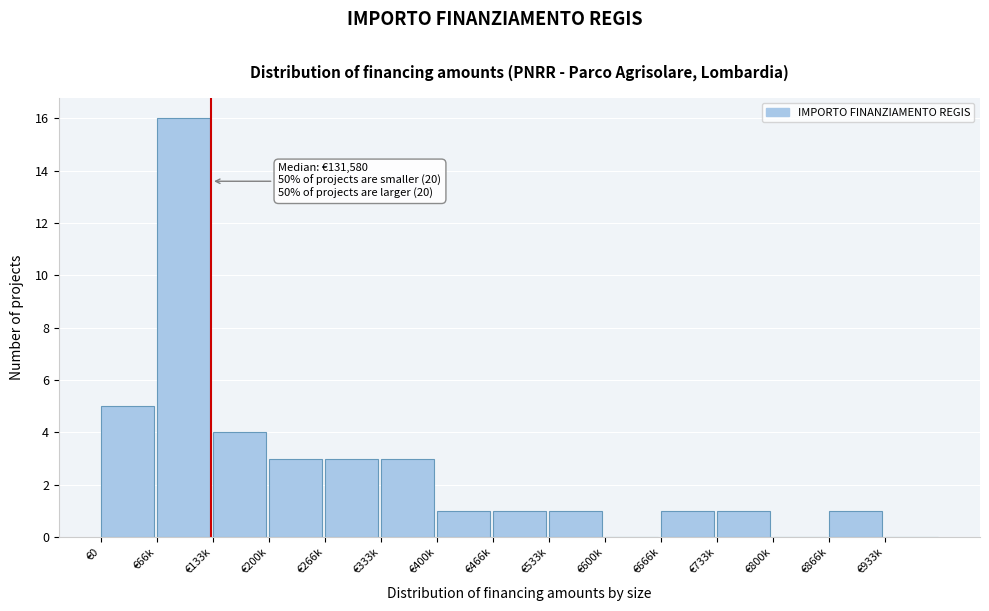

Reading left to right, what are all the values shown in this chart?

€0=5	€66k=16	€133k=4	€200k=3	€266k=3	€333k=3	€400k=1	€466k=1	€533k=1	€600k=0	€666k=1	€733k=1	€800k=0	€866k=1	€933k=0